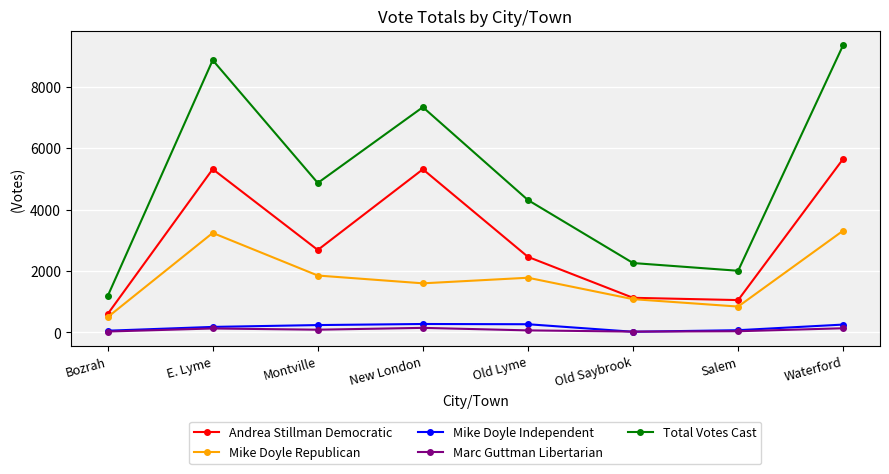

What is the label of the 2nd point from the left?

E. Lyme